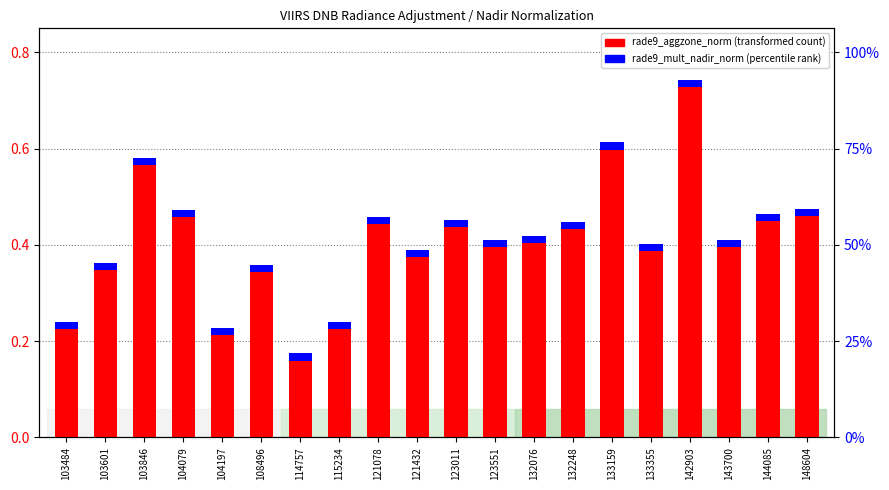

What is the sum of all rade9_mult_nadir_norm values?

0.3